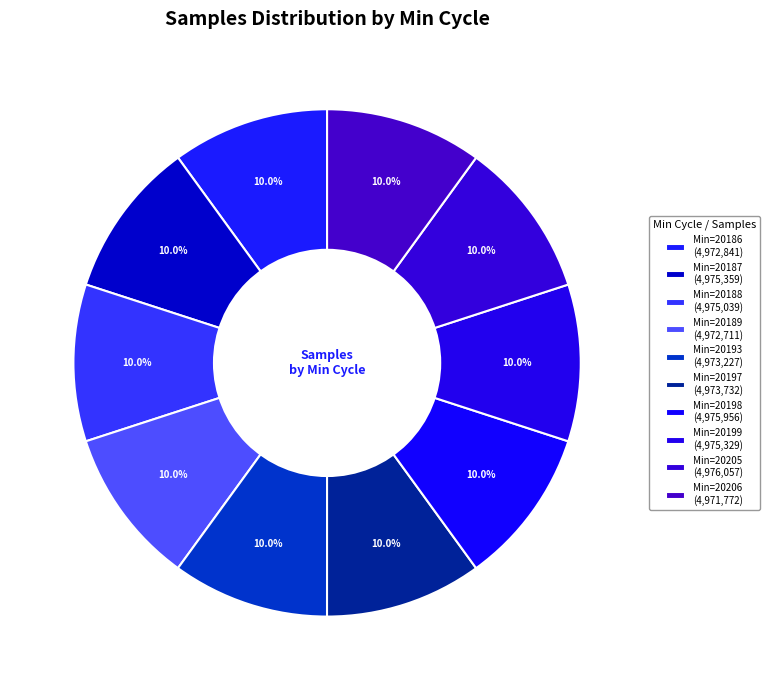

Which category has the biggest portion of the pie?

20205